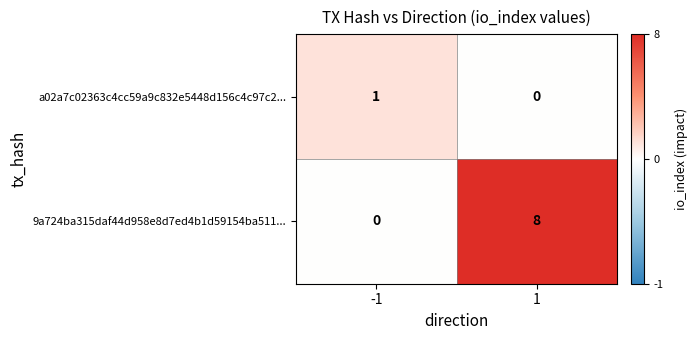

At which category does the chart reach its peak across all series?

1